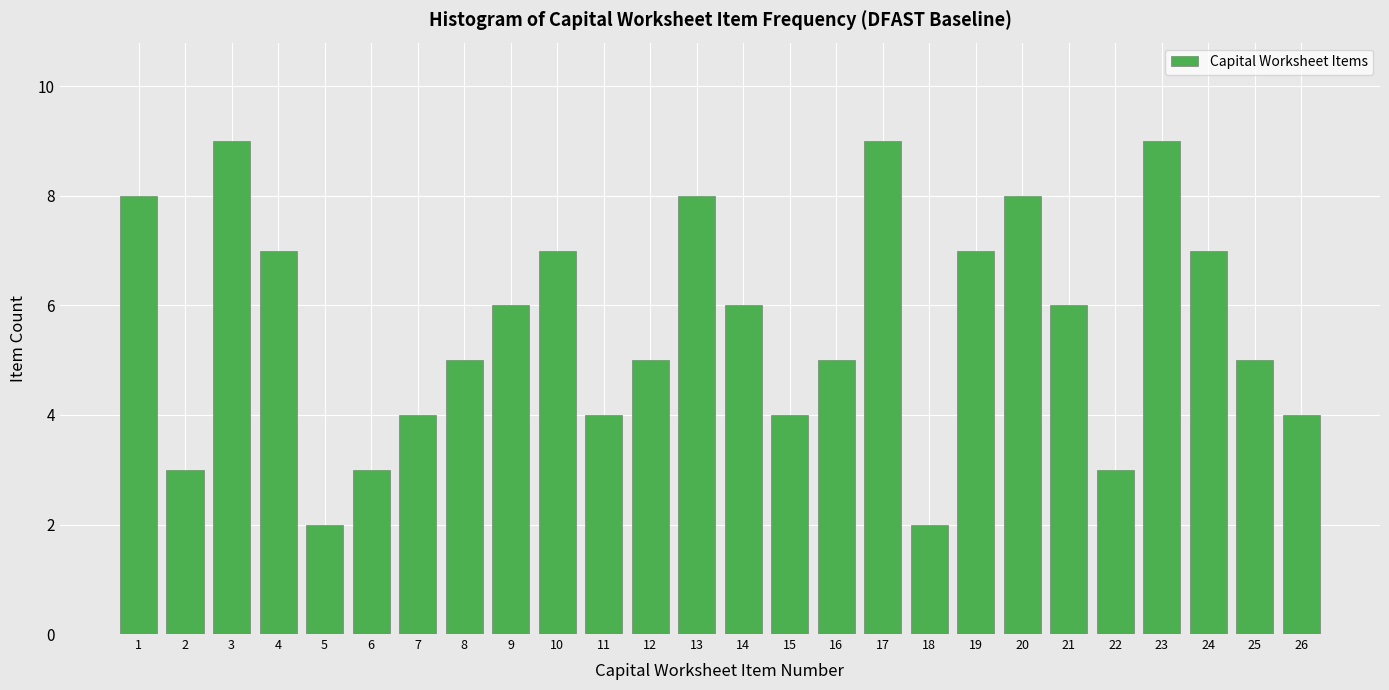

Reading left to right, list all the values displayed in this chart.

8	3	9	7	2	3	4	5	6	7	4	5	8	6	4	5	9	2	7	8	6	3	9	7	5	4